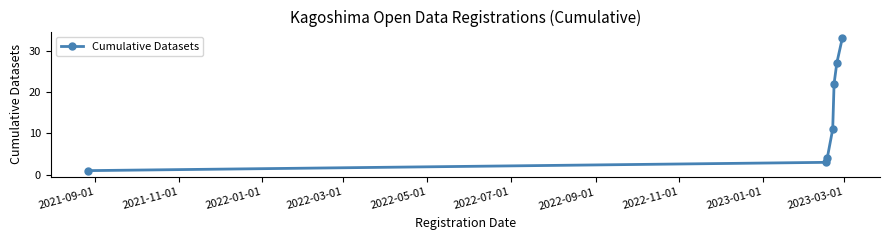

How many lines are shown in the chart?

1